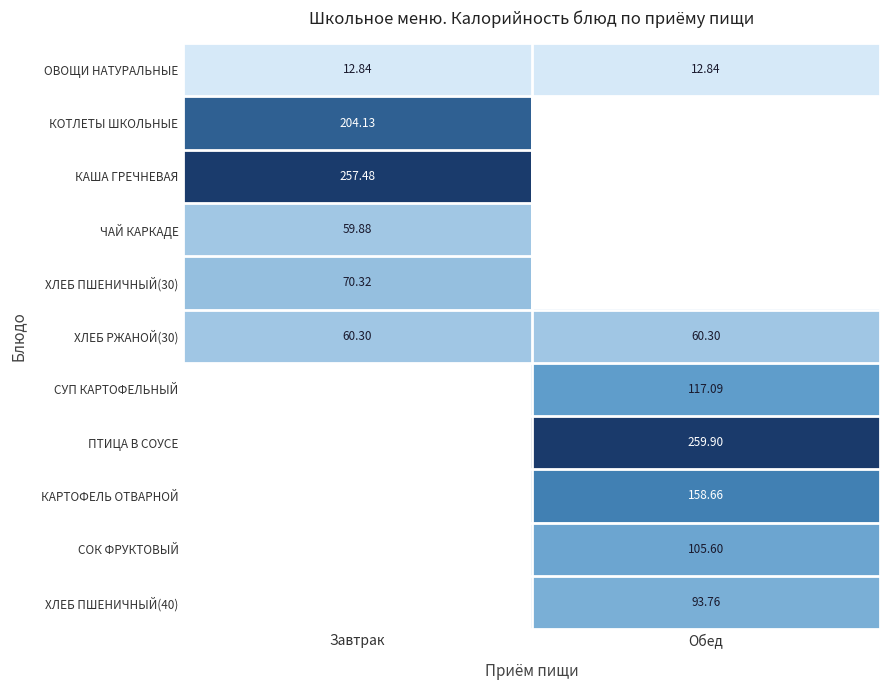

Which has a higher value, Завтрак or Обед?

Завтрак